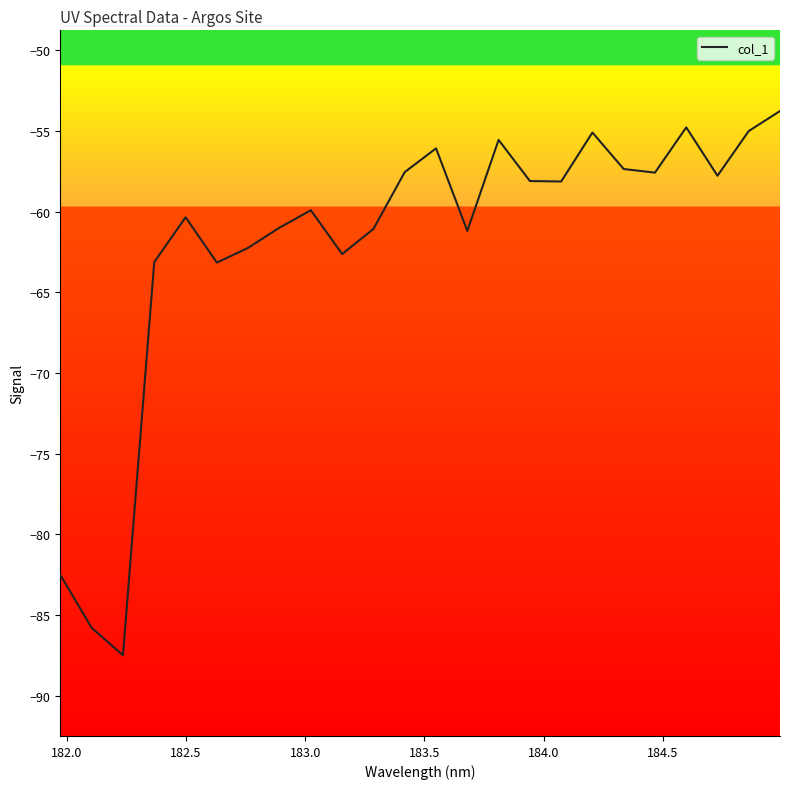

What is the greatest value displayed?

-53.8